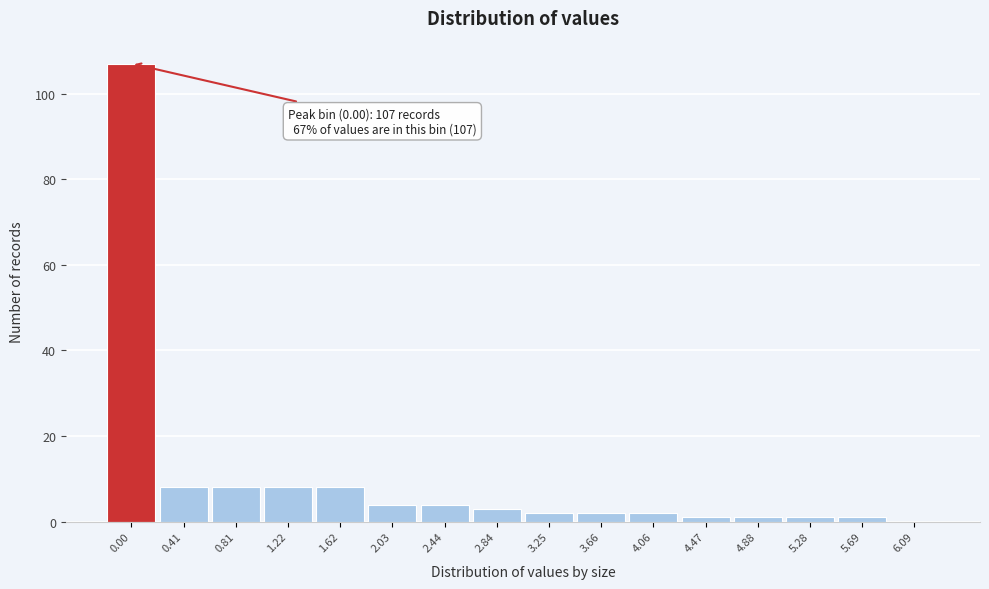

Reading left to right, what are all the values shown in this chart?

0.00=107	0.41=8	0.81=8	1.22=8	1.62=8	2.03=4	2.44=4	2.84=3	3.25=2	3.66=2	4.06=2	4.47=1	4.88=1	5.28=1	5.69=1	6.09=0